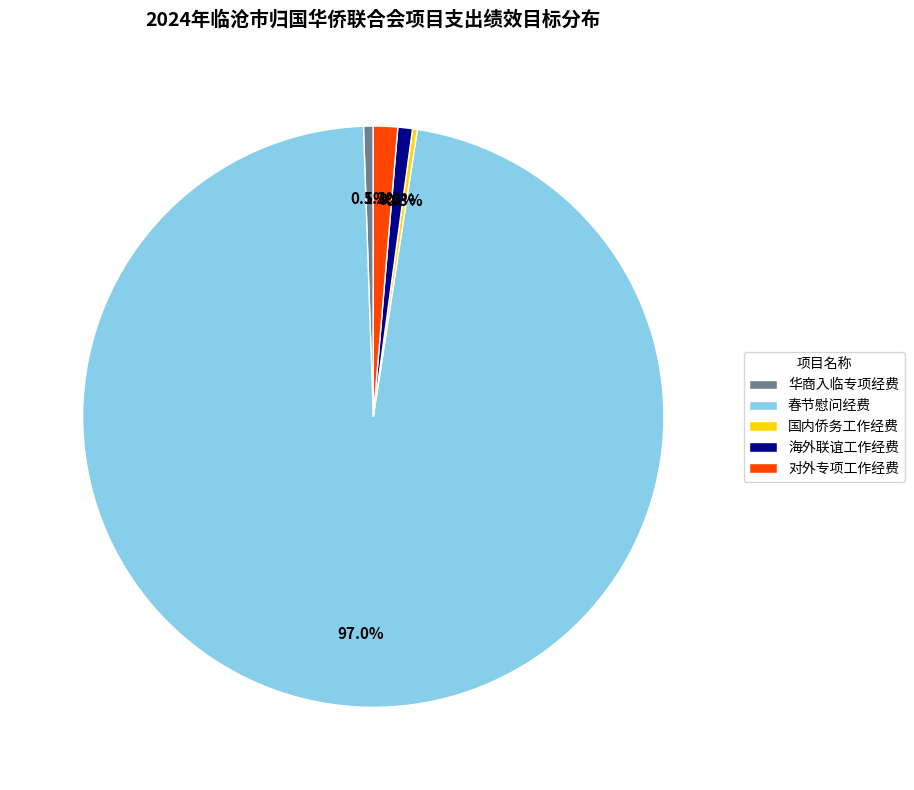

What percentage is NOT represented by 海外联谊工作经费?

99.2%